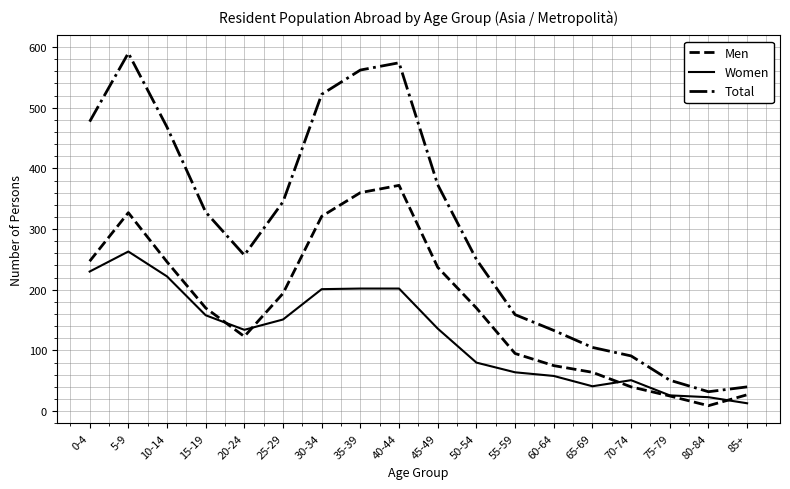

At which category is the sum across all series the highest?

5-9